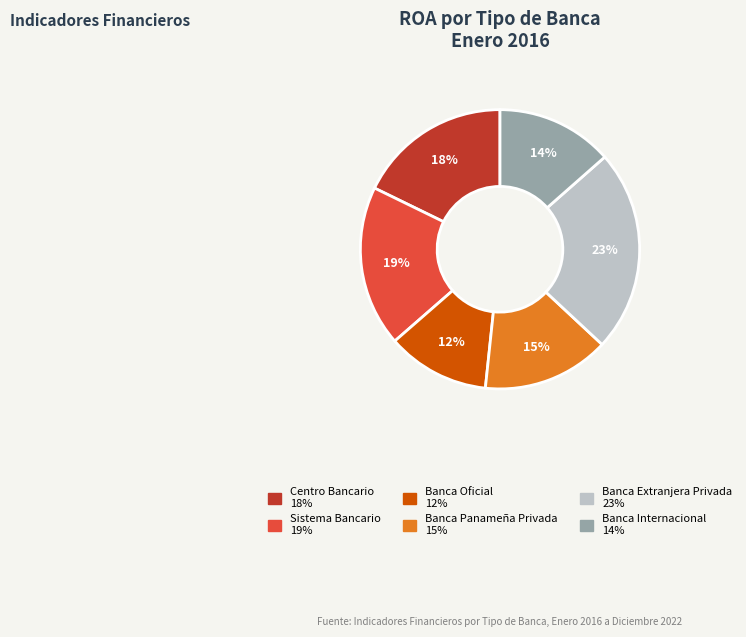

The Banca Extranjera Privada slice represents 32% of the pie. True or false?

False